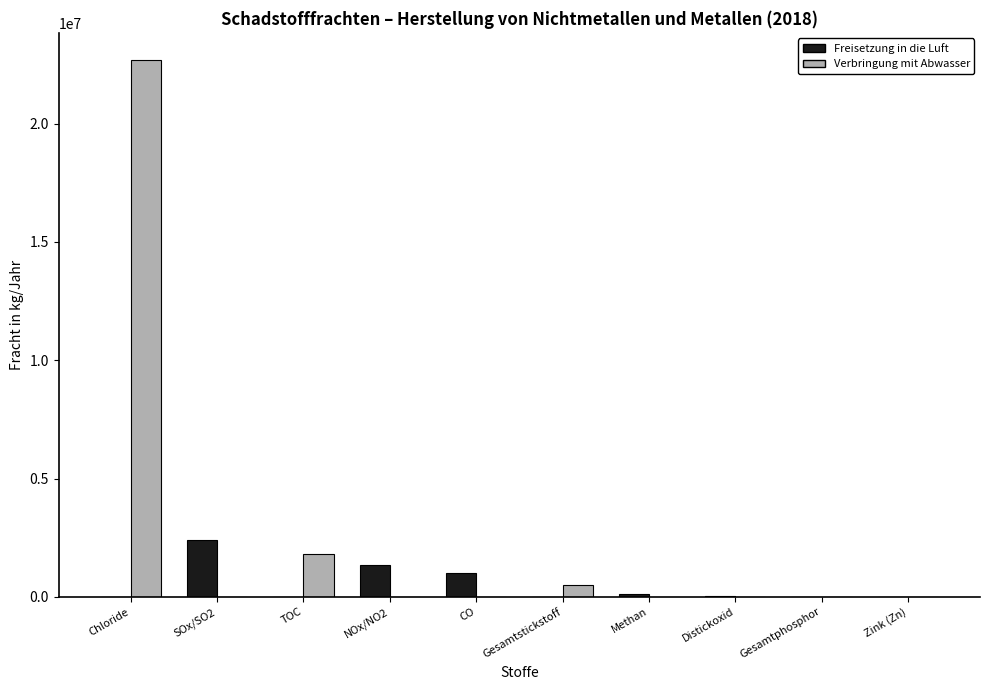

At which category is the sum across all series the highest?

Chloride